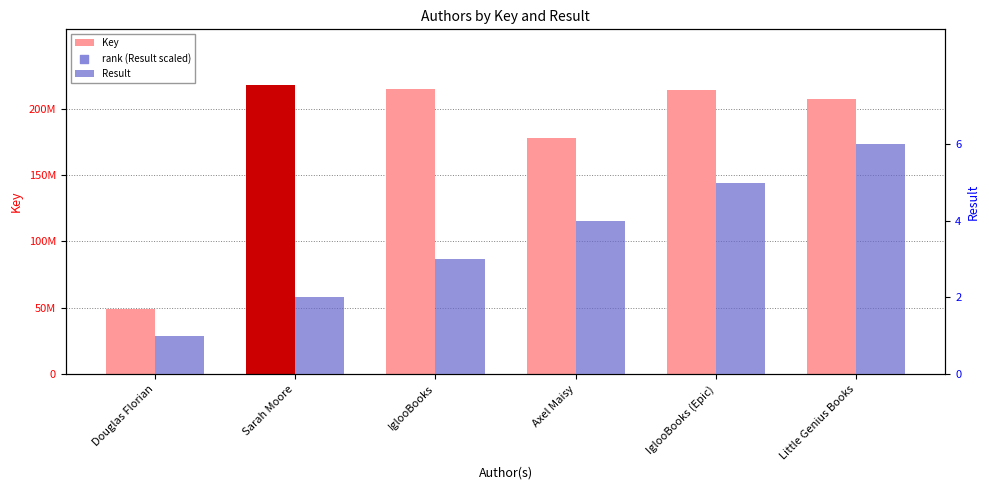

Which series has the largest Y range (max minus min)?

Key